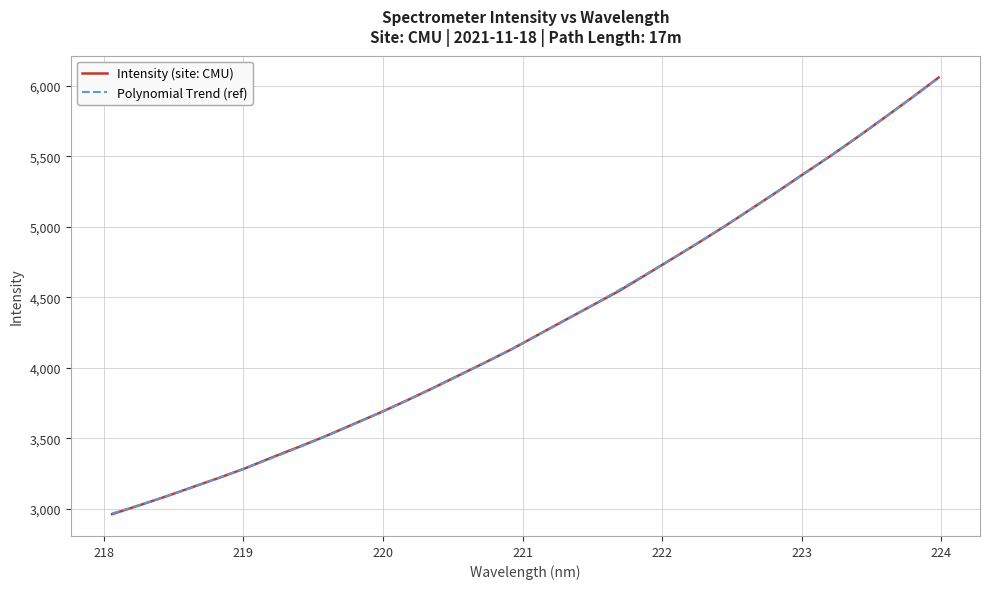

What is the difference between the maximum and second lowest values?

3032.0